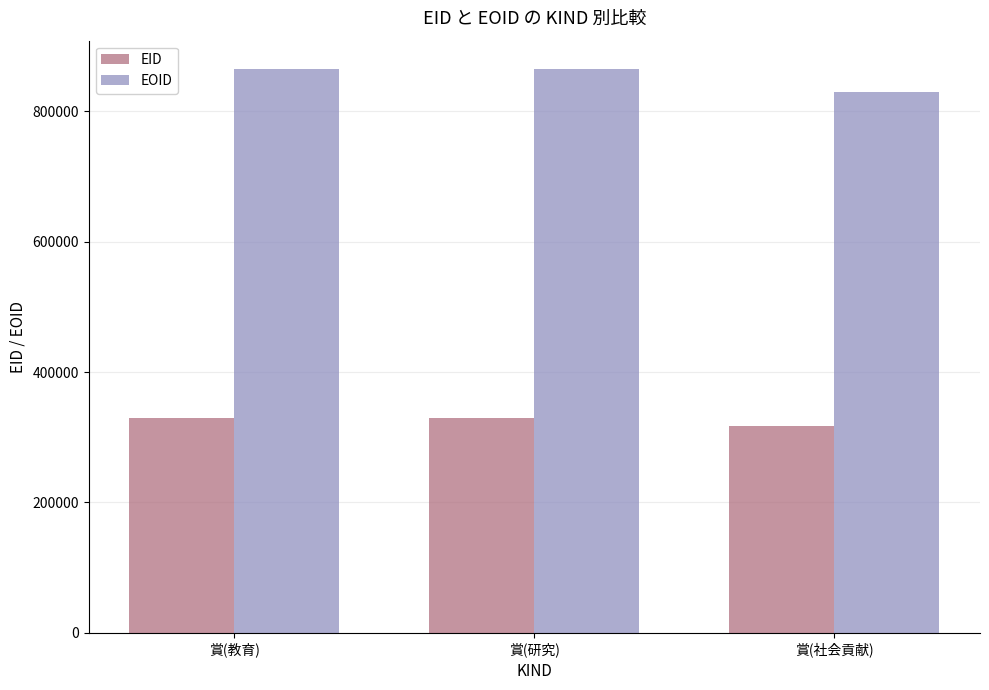

What is the sum of all EID values?

975918